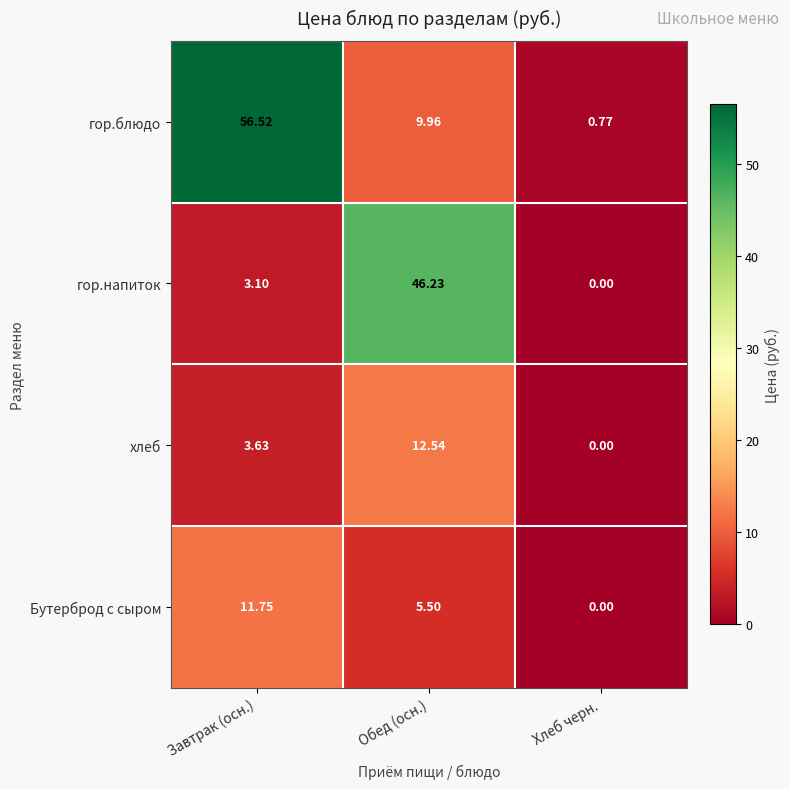

Which series changed the most between Обед (осн.) and Хлеб черн.?

гор.напиток